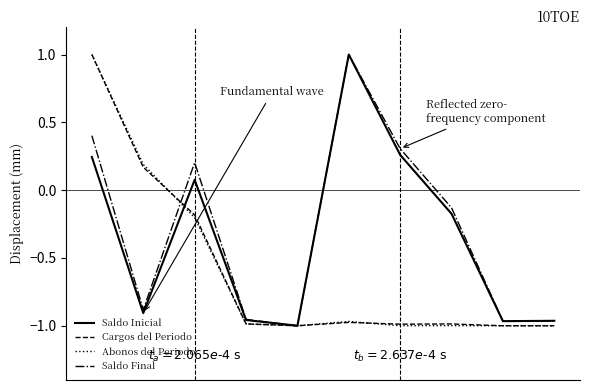

What is the greatest value displayed?

1.0